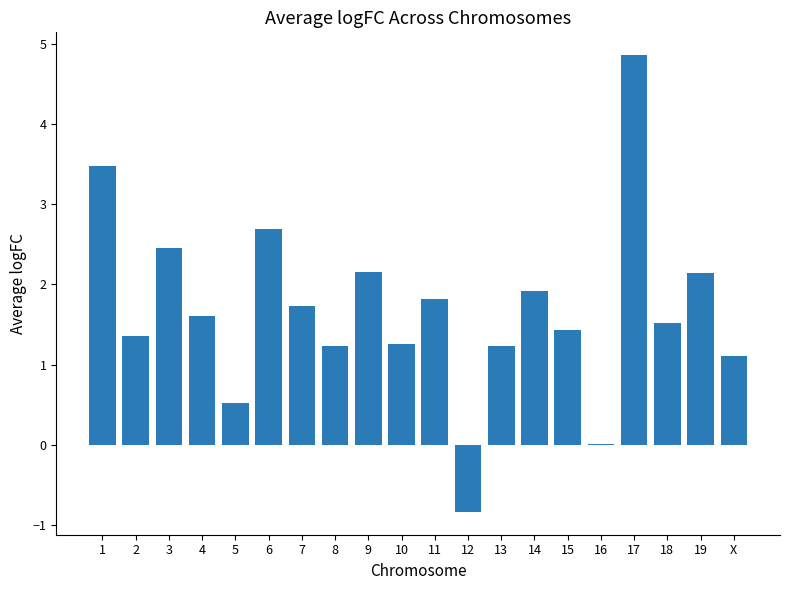

Between 4 and 6, which is larger?

6